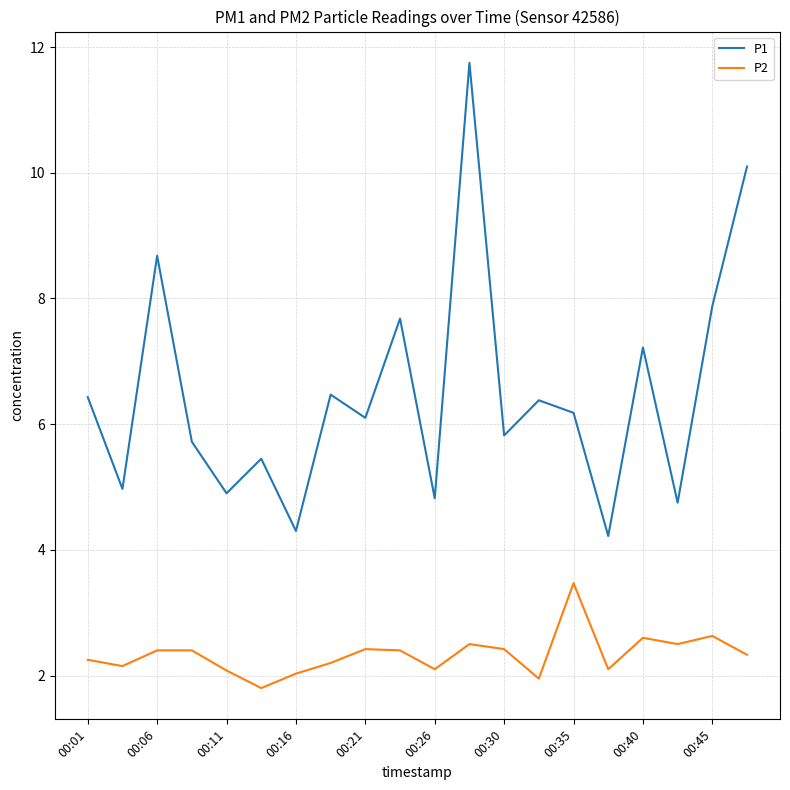

Which series has the largest total across all categories?

P1